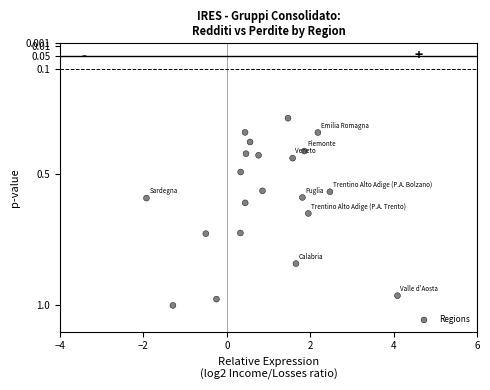

What is the range of X values (max minus min)?

6.0